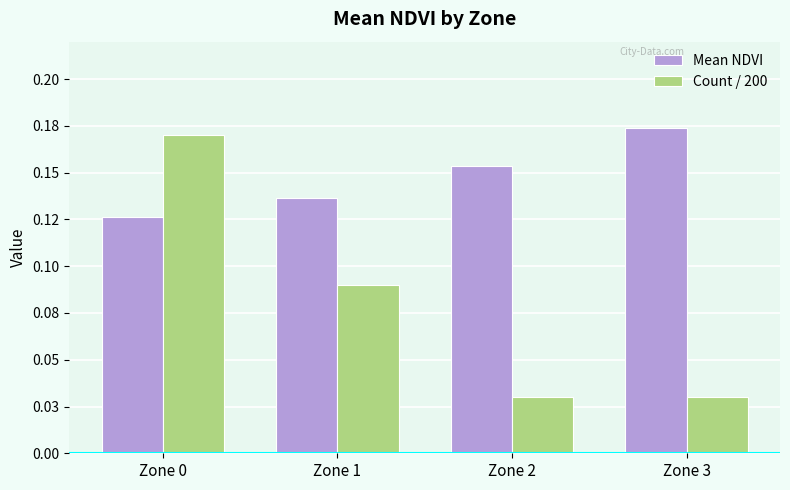

Are the bars horizontal?

No